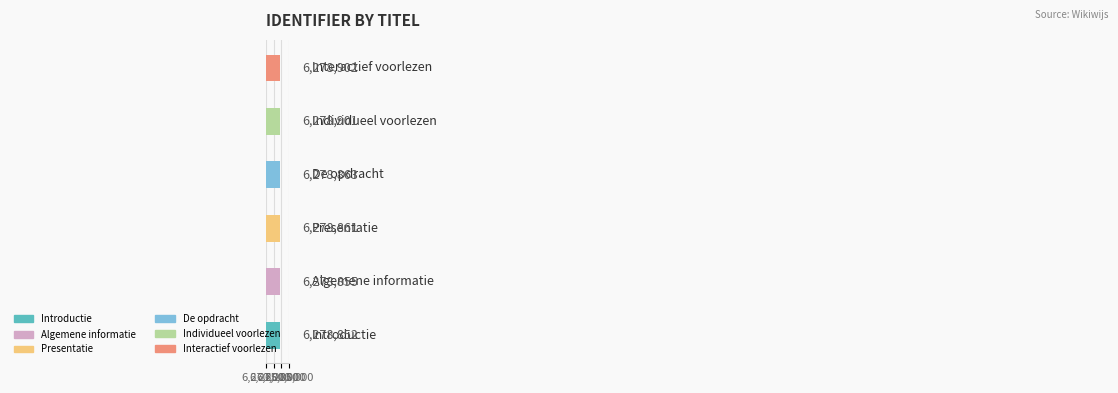

What is the difference between the maximum and second lowest values?

47